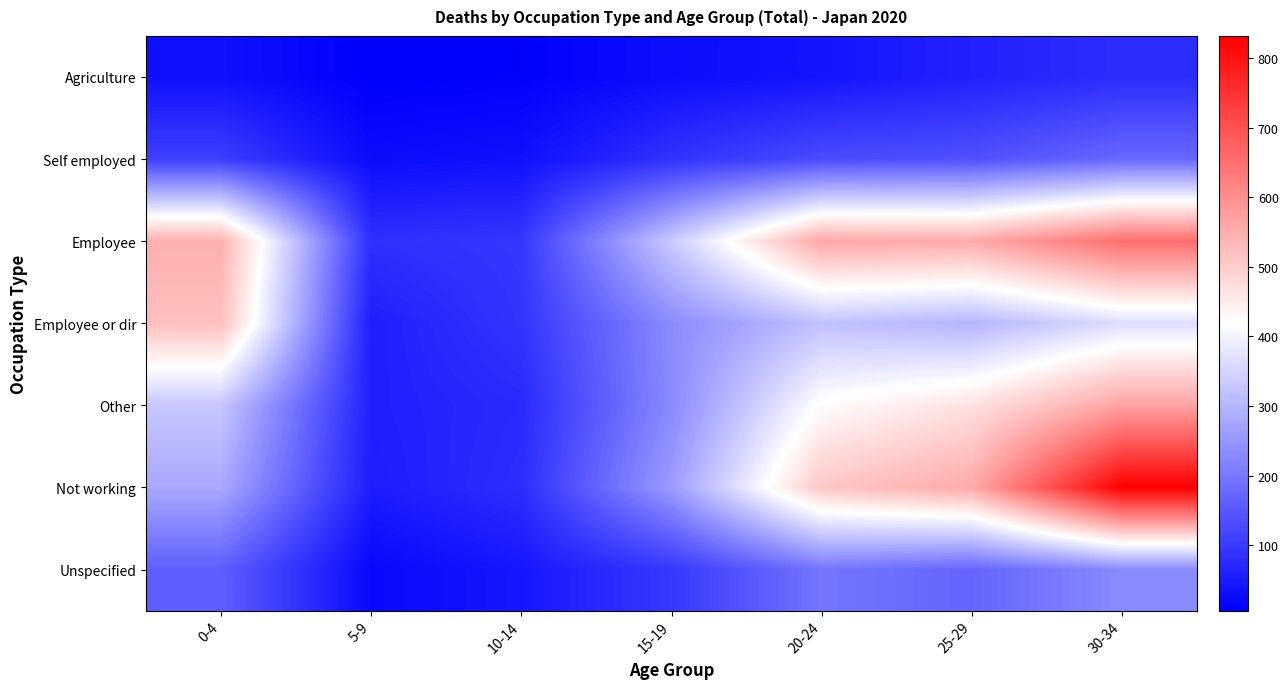

Reading left to right, transcribe all the data shown in this chart.

Agriculture: 0-4=33	5-9=6	10-14=9	15-19=28	20-24=40	25-29=61	30-34=79
Self employed: 0-4=108	5-9=26	10-14=33	15-19=88	20-24=129	25-29=137	30-34=176
Employee: 0-4=548	5-9=84	10-14=95	15-19=332	20-24=562	25-29=556	30-34=652
Employee or dir: 0-4=523	5-9=57	10-14=91	15-19=231	20-24=319	25-29=299	30-34=365
Other: 0-4=328	5-9=59	10-14=74	15-19=229	20-24=424	25-29=467	30-34=568
Not working: 0-4=279	5-9=54	10-14=80	15-19=257	20-24=510	25-29=558	30-34=832
Unspecified: 0-4=160	5-9=20	10-14=44	15-19=97	20-24=196	25-29=170	30-34=230